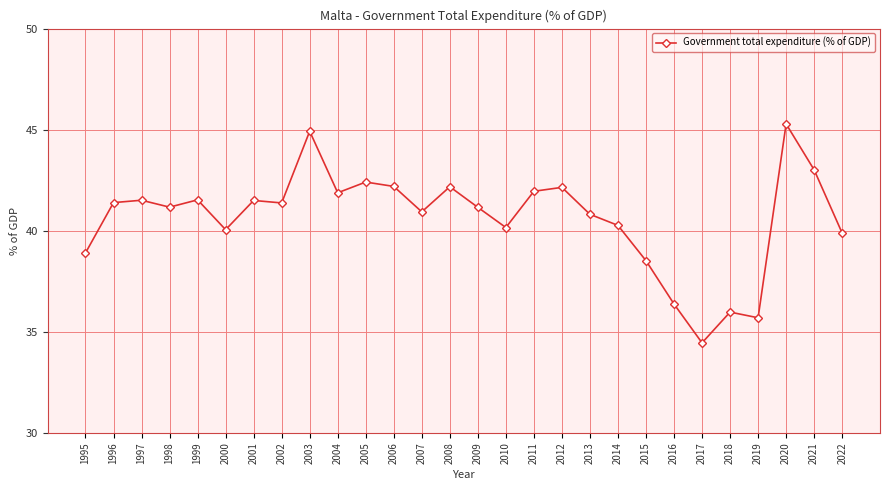

True or false: the data has more than 0 interior local peaks.

True